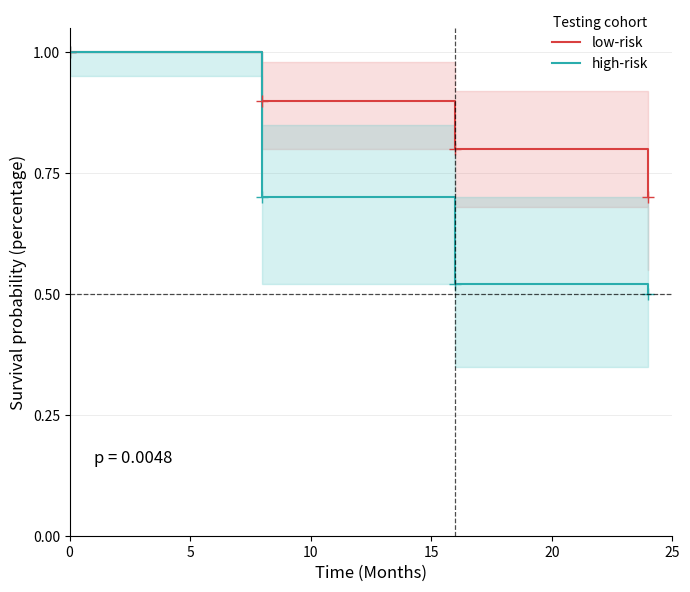

True or false: low-risk has more than 2 points higher than both neighbors.

False